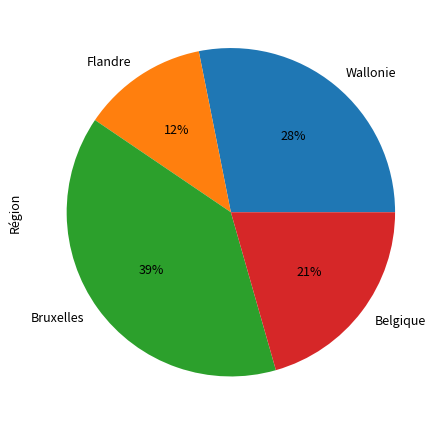

Is there any slice that represents more than half of the pie?

No